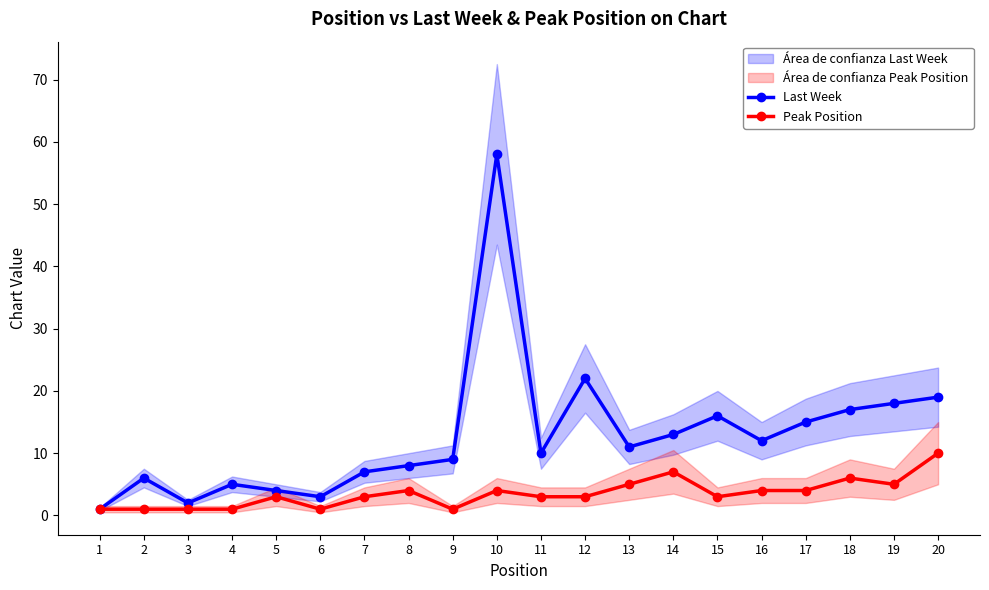

True or false: Peak Position has a value of 18 at 20.

False